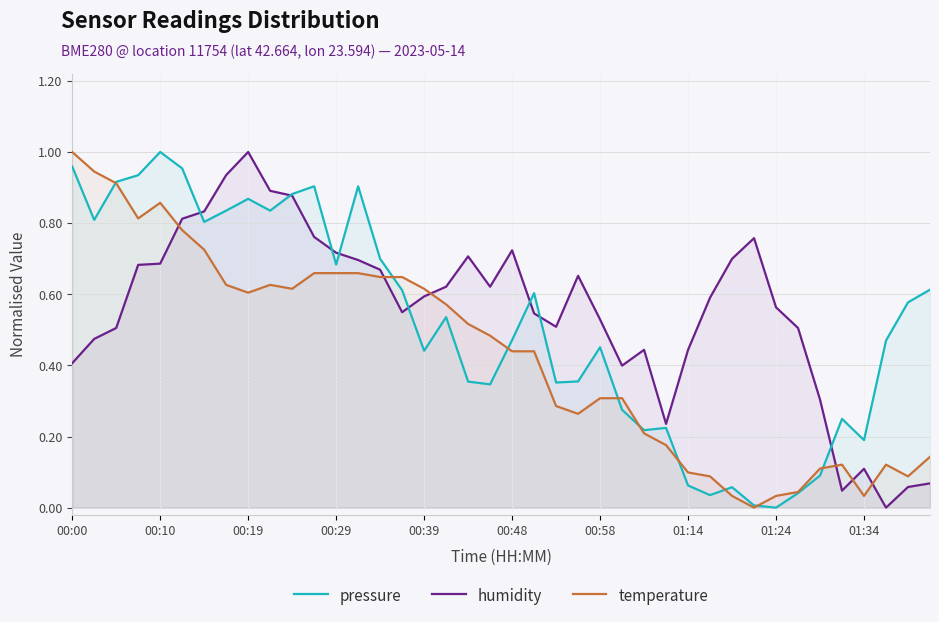

True or false: temperature and humidity cross at least once.

True